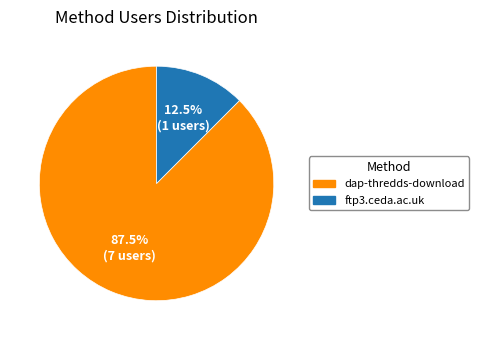

Do dap-thredds-download and ftp3.ceda.ac.uk together represent more than half of the pie?

Yes